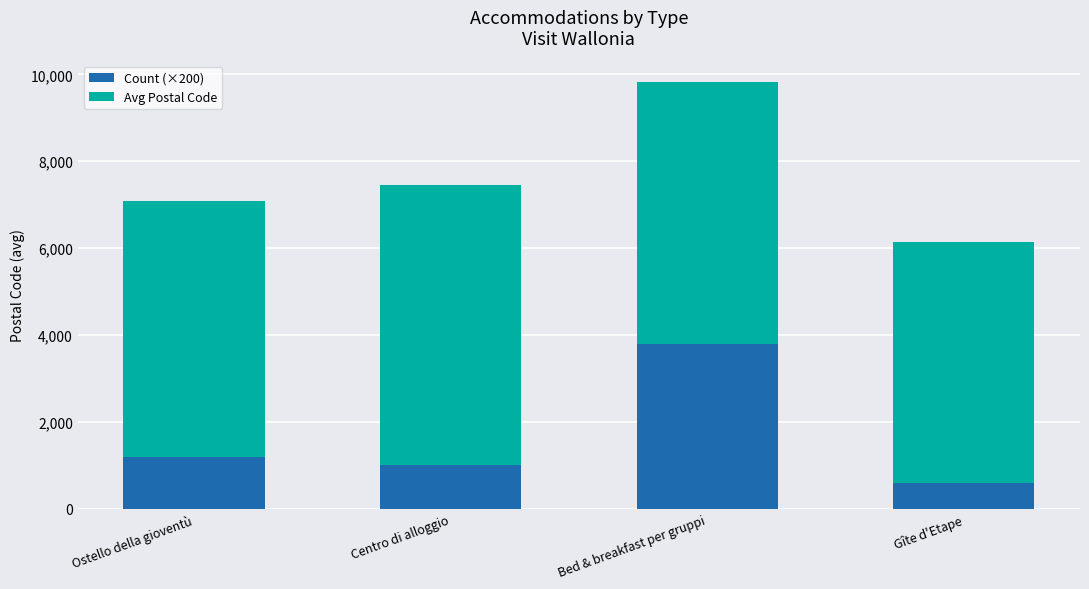

What is the lowest value of the Count (×200) series?

600.0